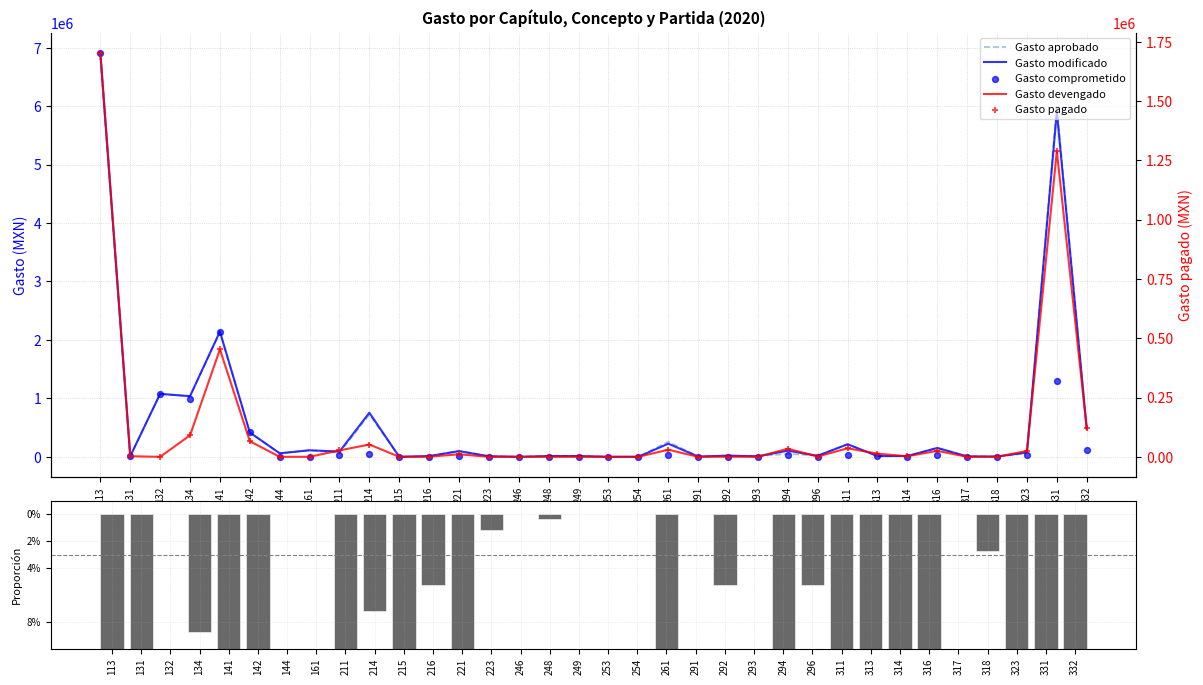

Which series has the largest total across all categories?

Gasto modificado